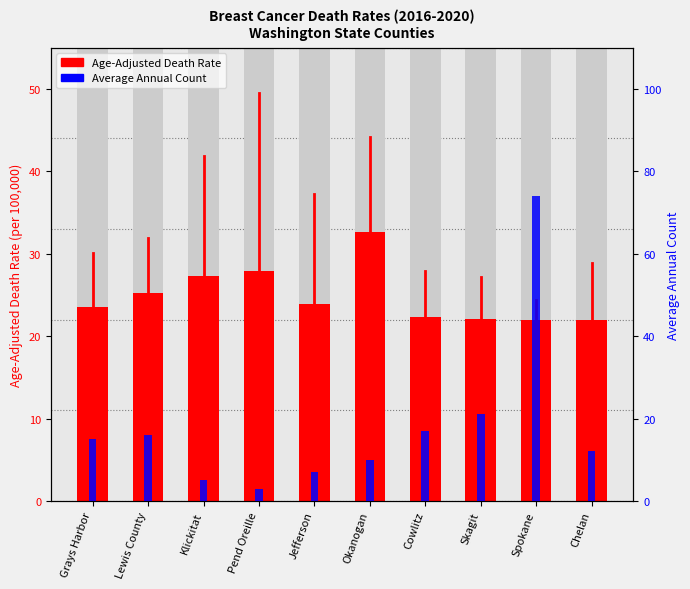

What is the average value of the Average Annual Count series?

18.0